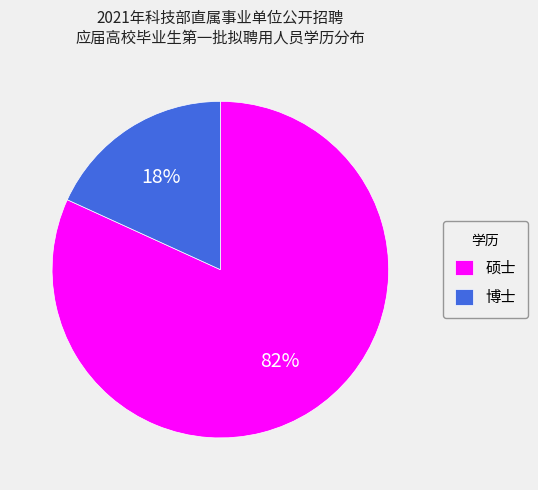

Between 博士 and 硕士, which is larger?

硕士